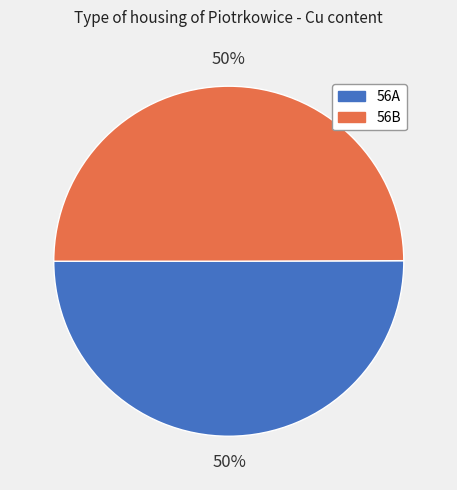

To the nearest percent, what portion does 56A represent?

50%